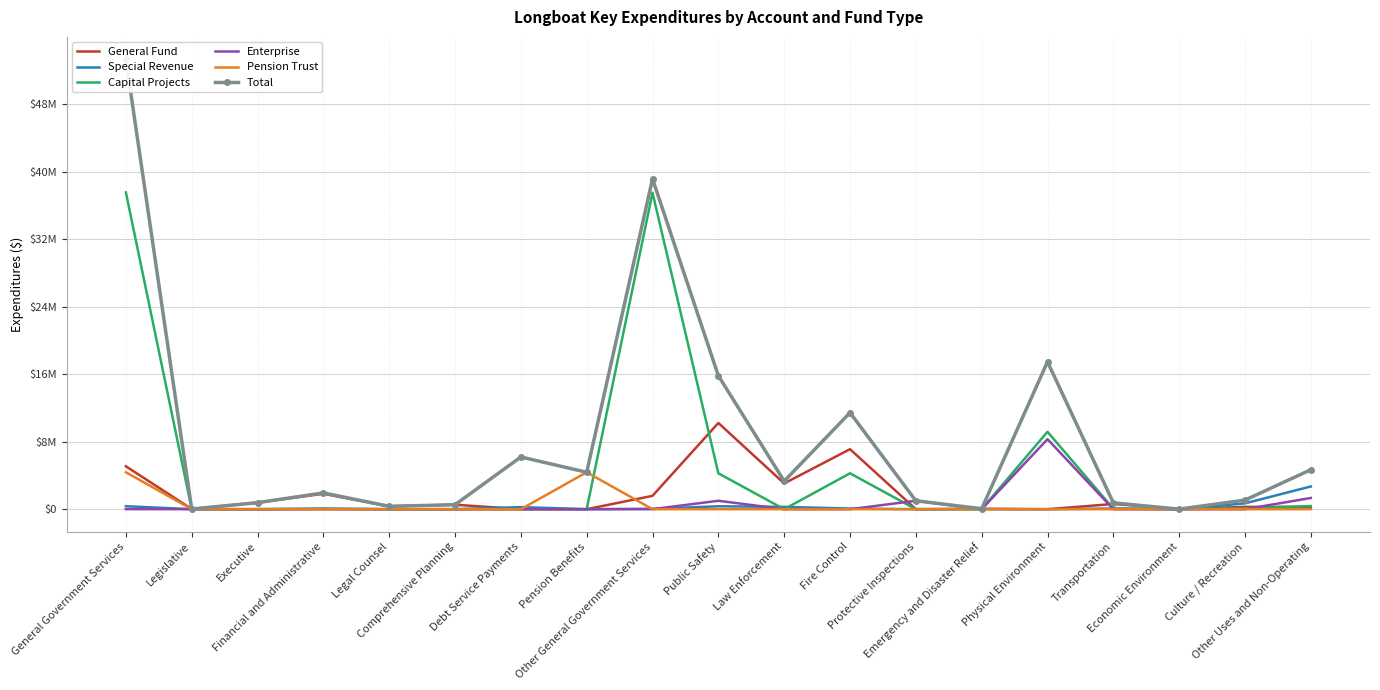

How many interior local peaks does the General Fund series have?

7